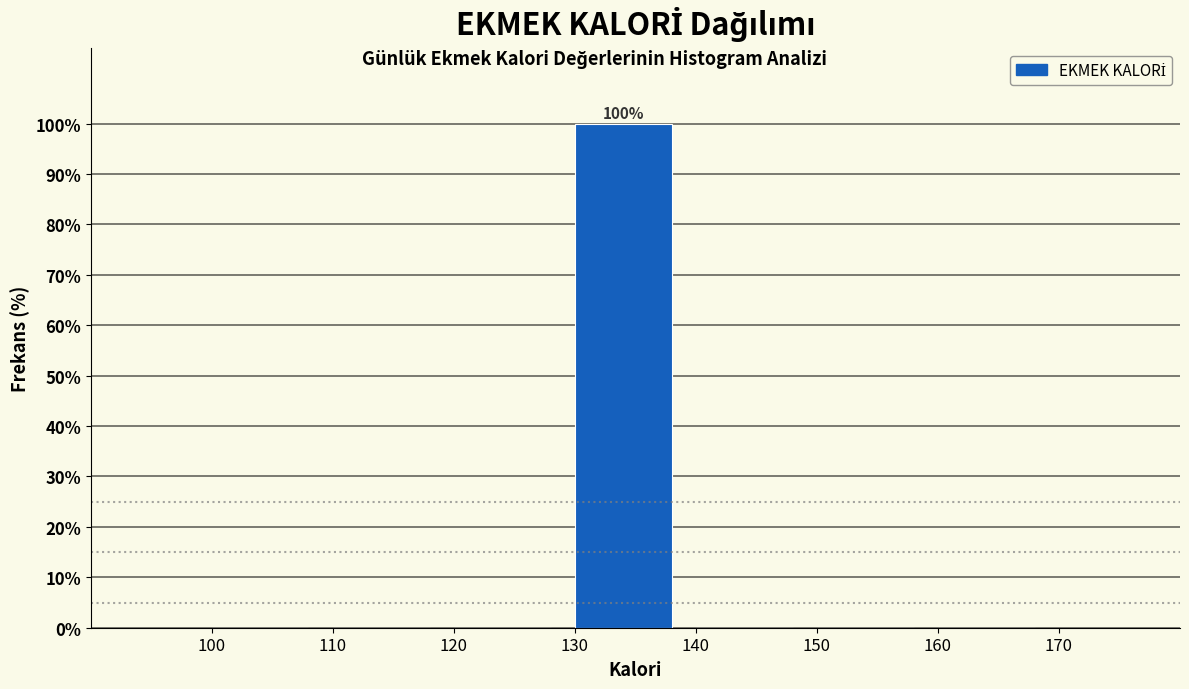

Which range on the x-axis has the tallest bar?

130 to 140